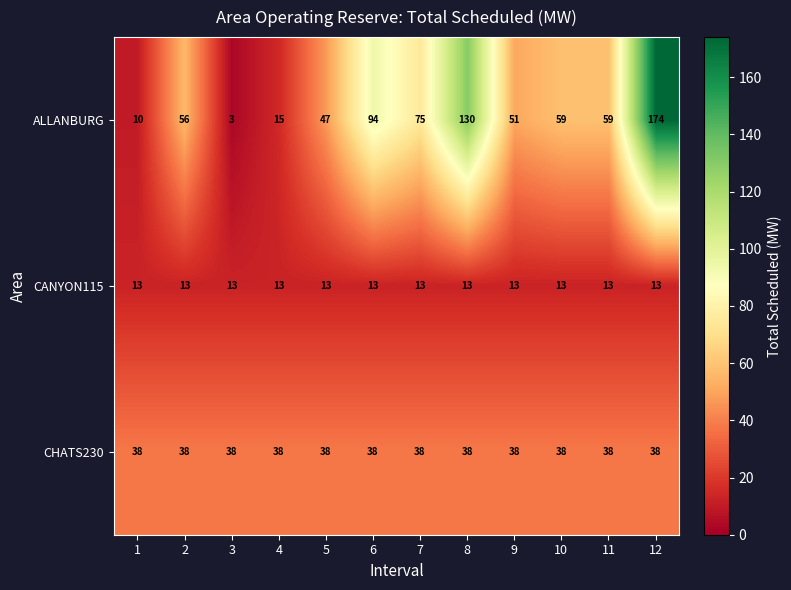

Is it true that CANYON115 equals 19 at 11?

False